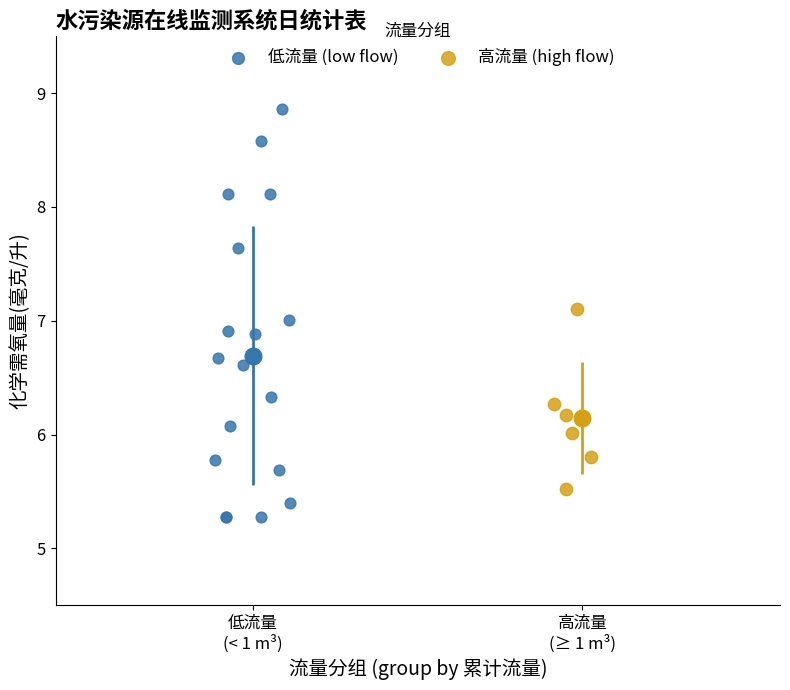

Which series contains the highest Y value?

低流量 (low flow)